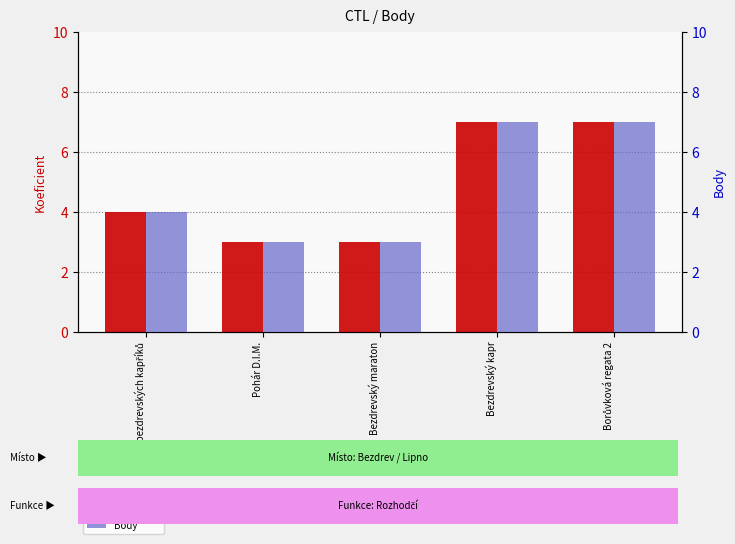

Reading right to left, transcribe all the data shown in this chart.

Koeficient: Borůvková regata 2=7	Bezdrevský kapr=7	Bezdrevský maraton=3	Pohár D.I.M.=3	100 bezdrevských kapříků=4
Body: Borůvková regata 2=7	Bezdrevský kapr=7	Bezdrevský maraton=3	Pohár D.I.M.=3	100 bezdrevských kapříků=4